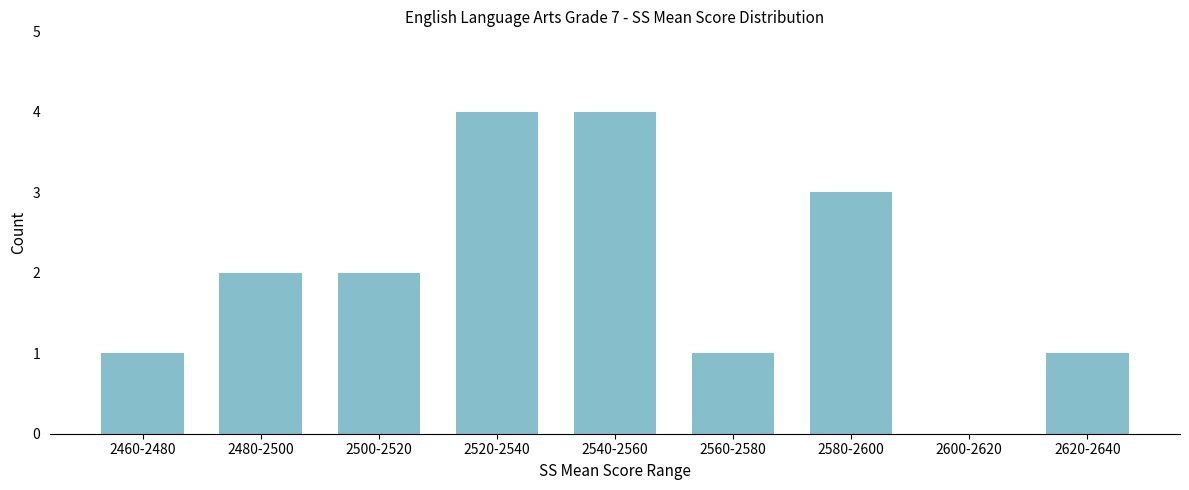

Reading right to left, list all the values displayed in this chart.

2620-2640=1	2600-2620=0	2580-2600=3	2560-2580=1	2540-2560=4	2520-2540=4	2500-2520=2	2480-2500=2	2460-2480=1